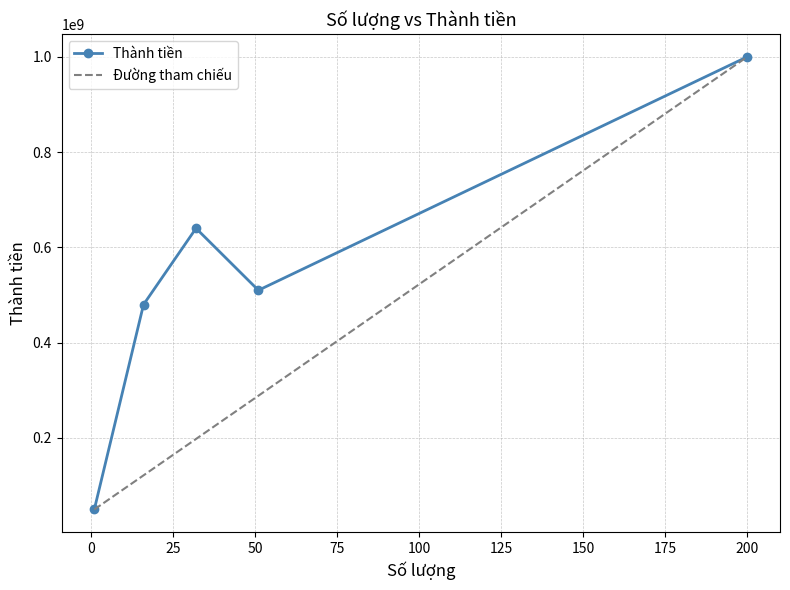

Rank the categories by value from highest to lowest.

200, 32, 51, 16, 1